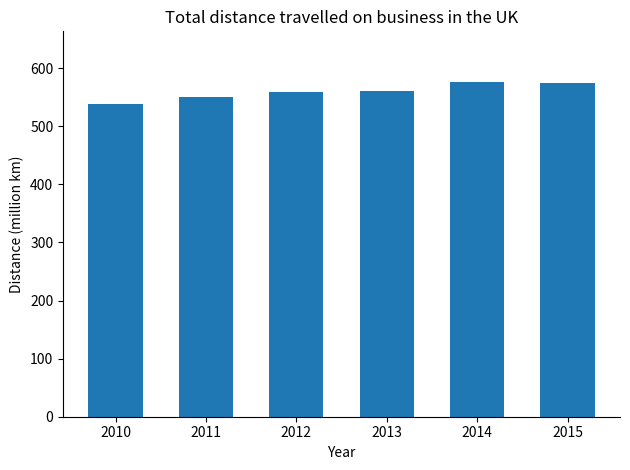

What is the value of the 5th bar from the left?

576.8